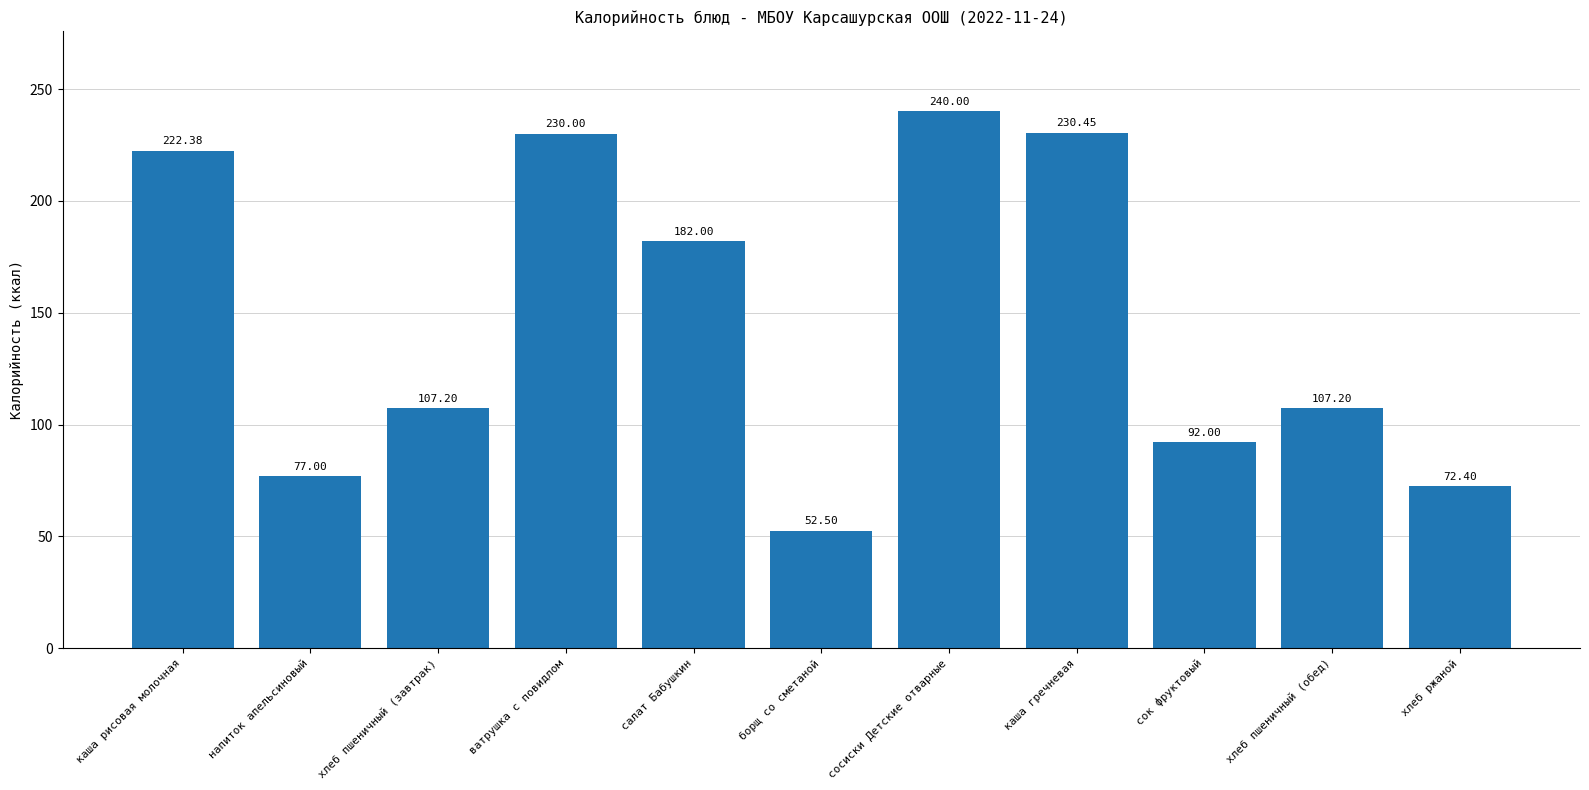

The value at каша рисовая молочная is 337.4. True or false?

False